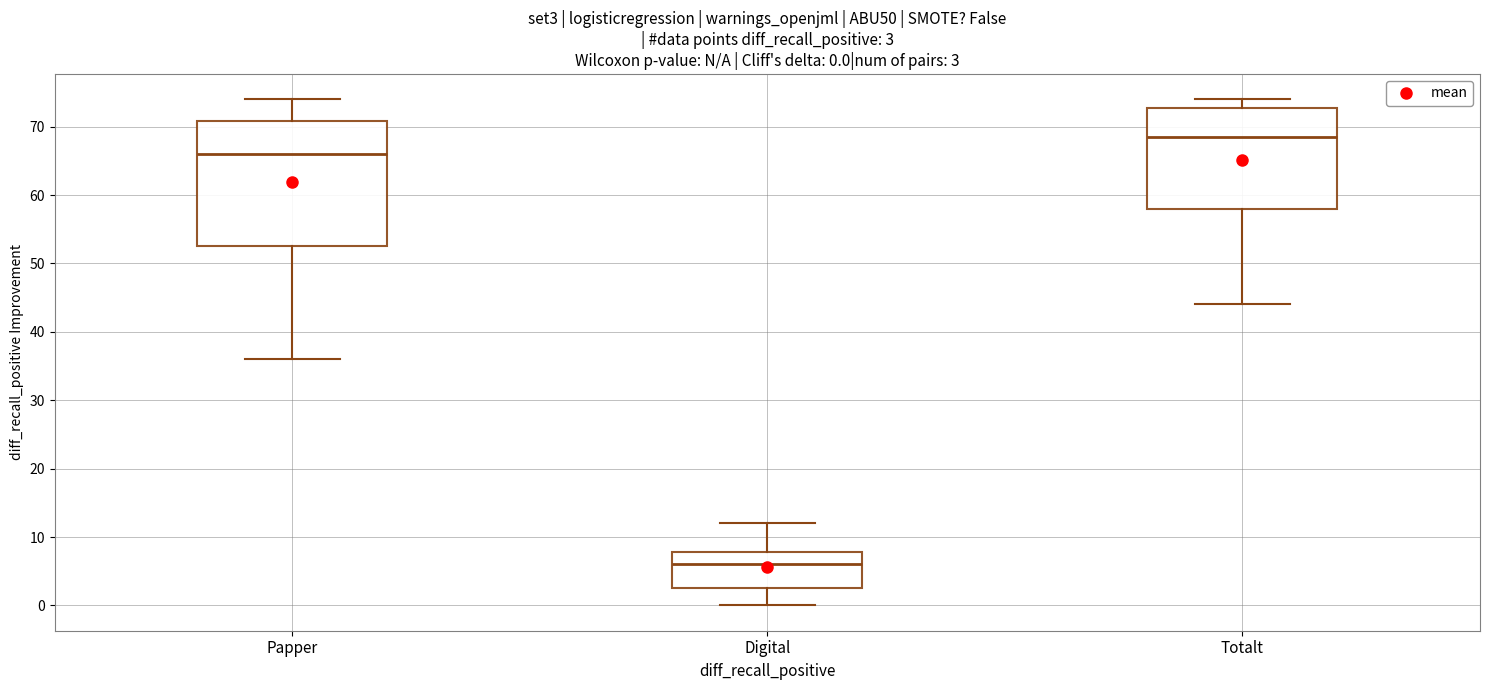

Which box's median line is the highest?

Totalt